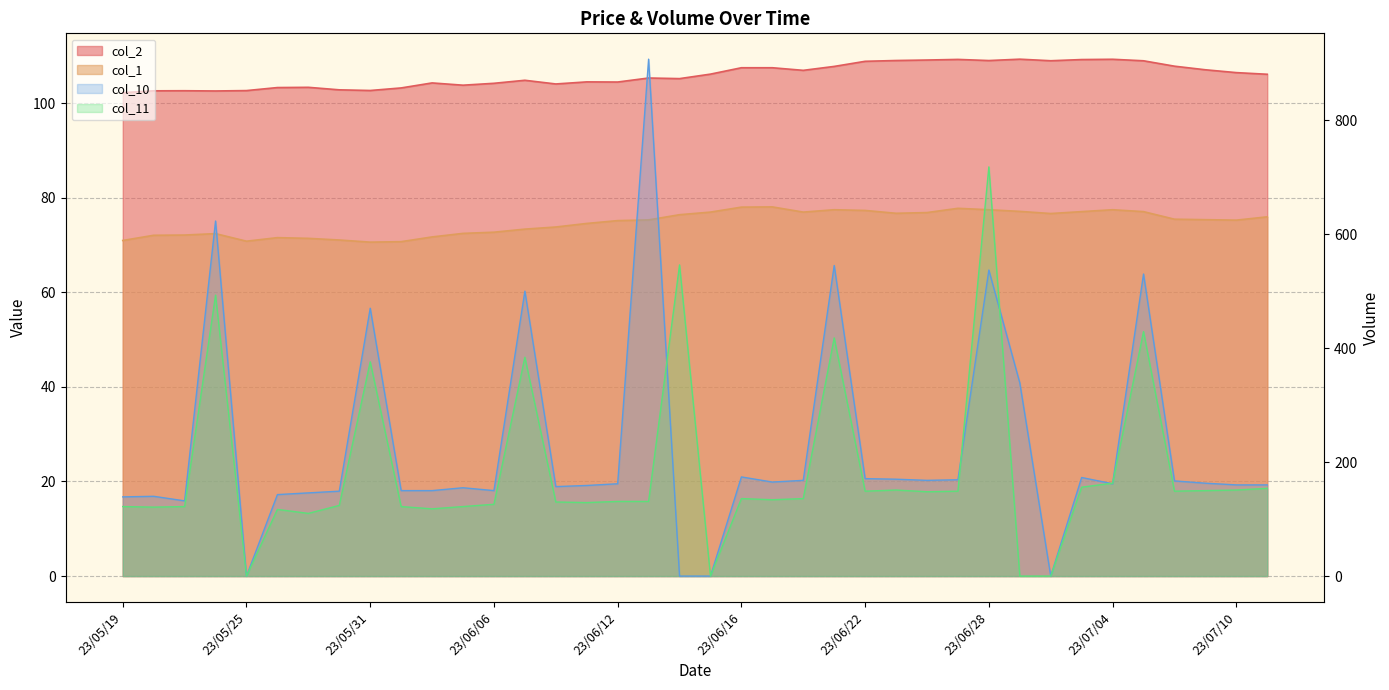

List the series in order of their overall mean, highest first.

col_10, col_11, col_2, col_1